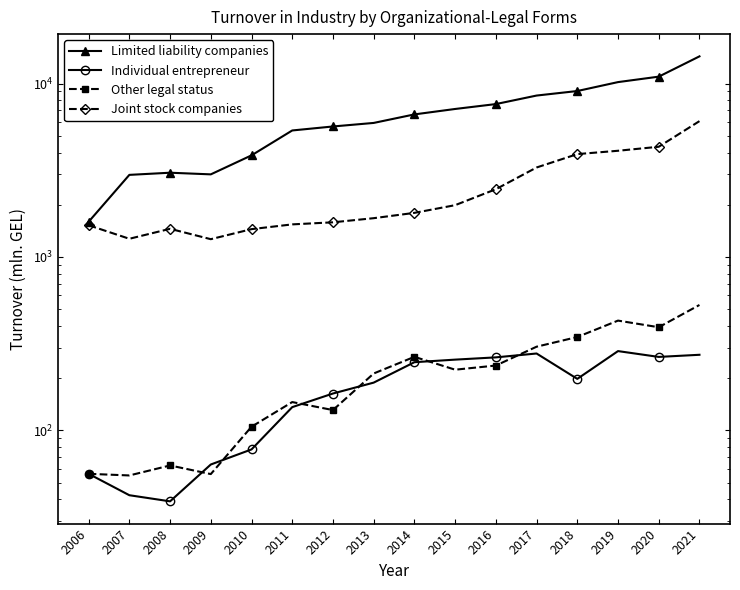

Which category has the highest value in the Joint stock companies series?

2021